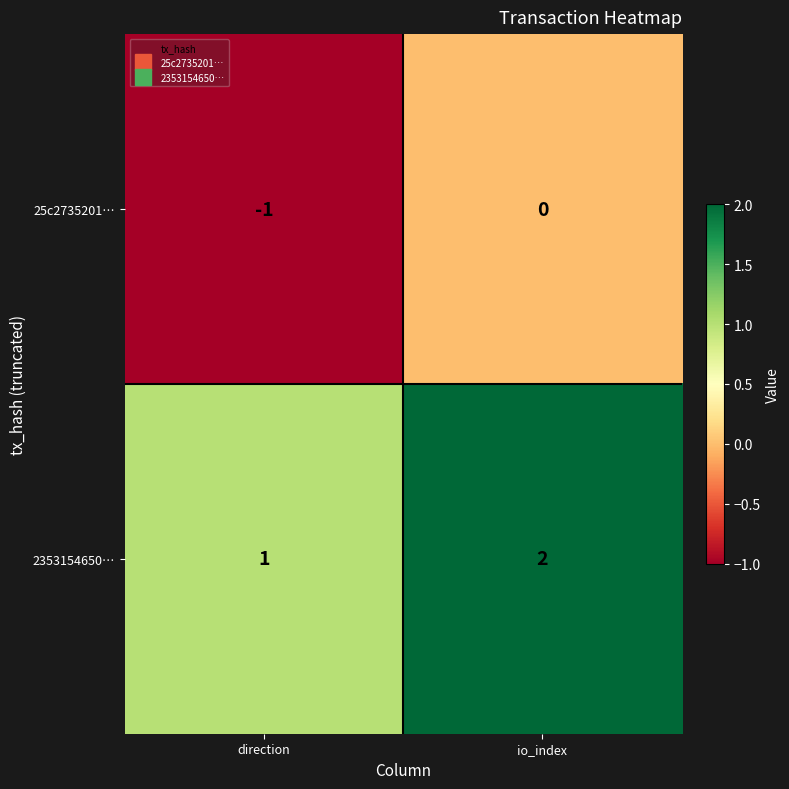

How many data points in 25c2735201… are less than 0?

1